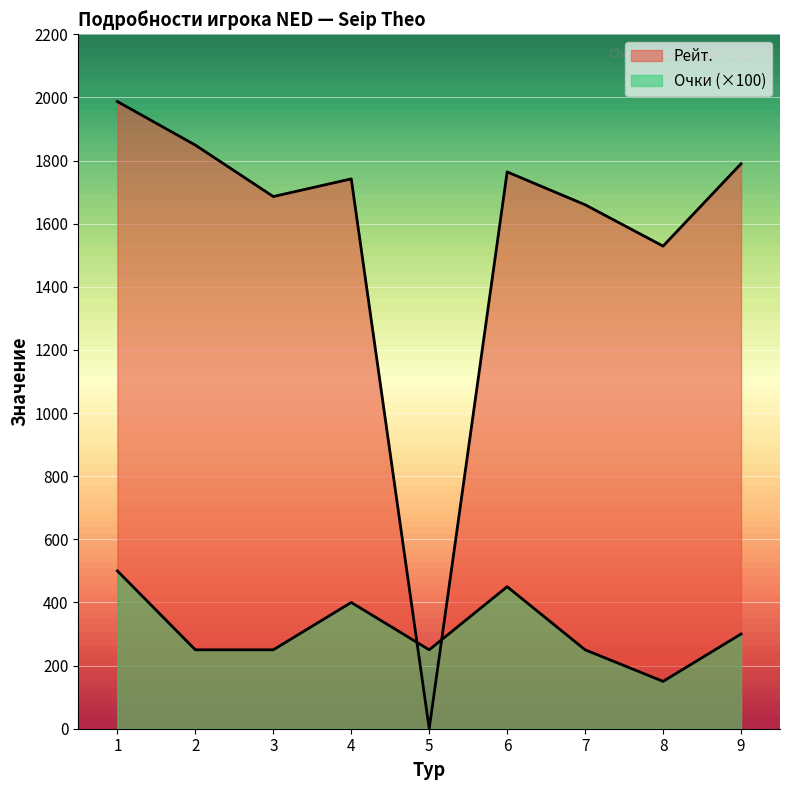

Where do Очки and Рейт. first cross each other?

4 and 5